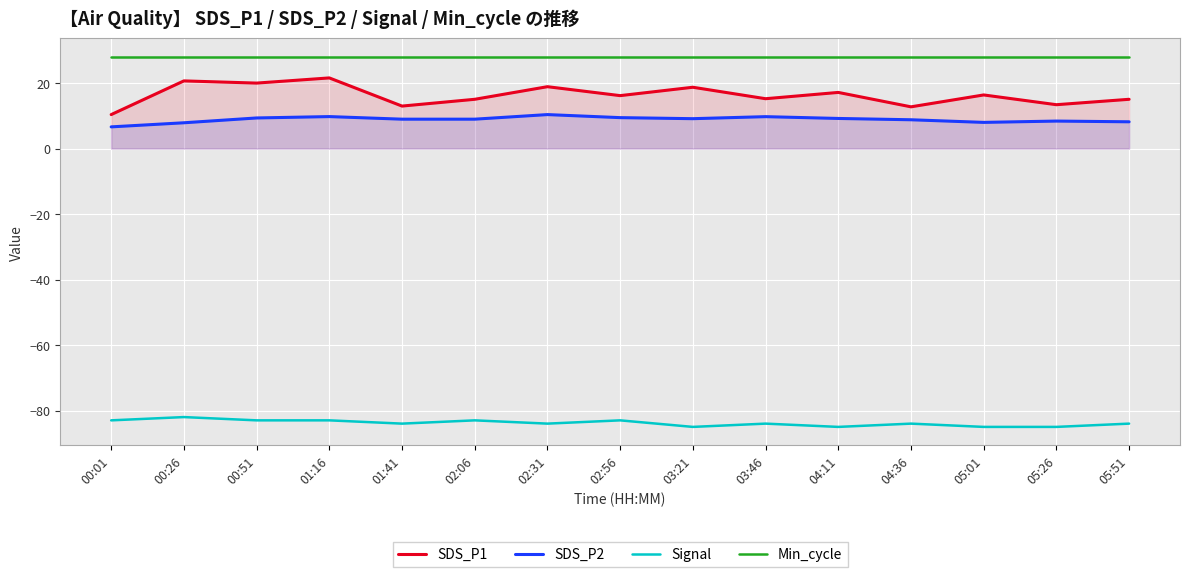

Which series has the largest range (max minus min)?

SDS_P1